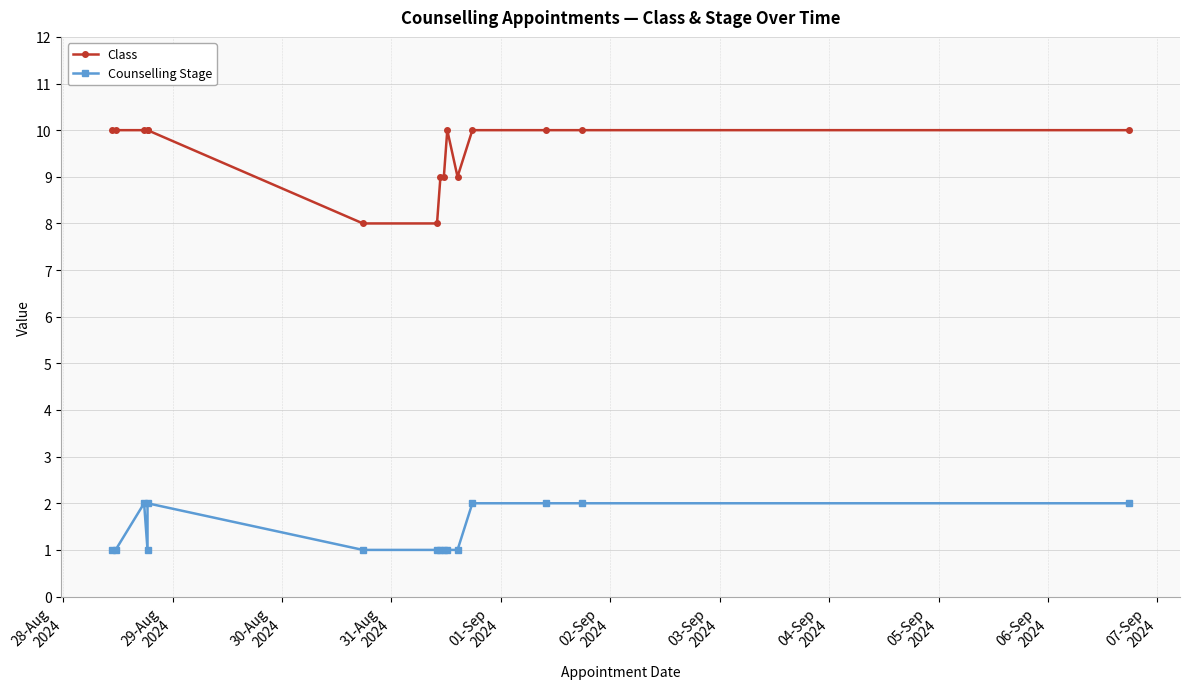

What are all the series names shown in the legend?

Class, Counselling Stage